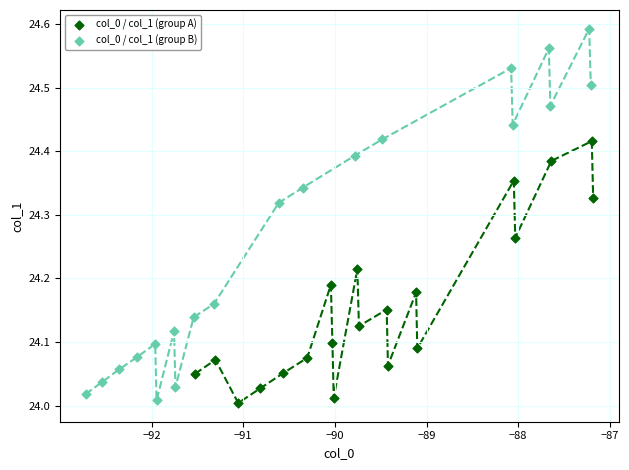

What are all the series names shown in the legend?

col_0 / col_1 (group A), col_0 / col_1 (group B)